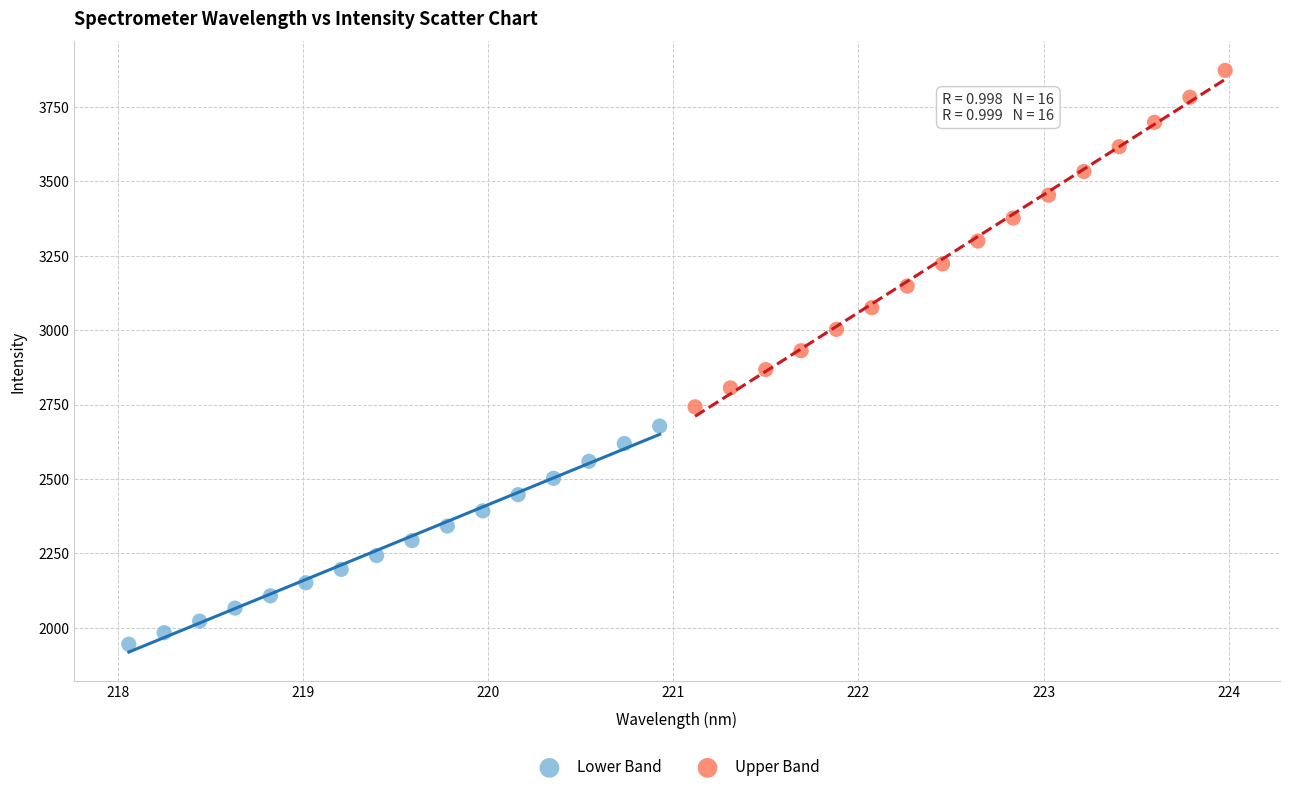

Which series has the widest spread of Y values?

Upper Band